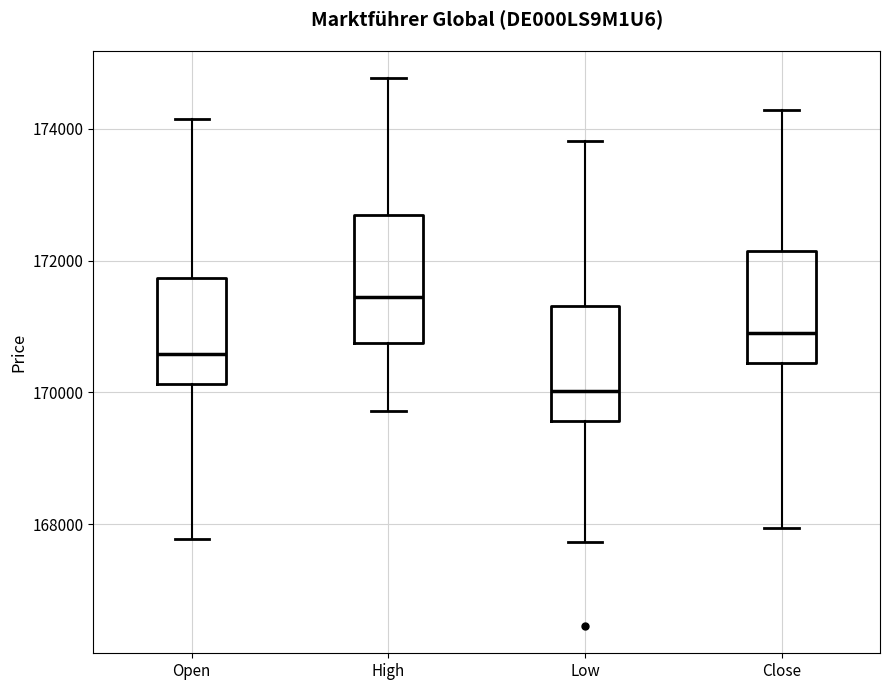

Which box's median line is the highest?

High